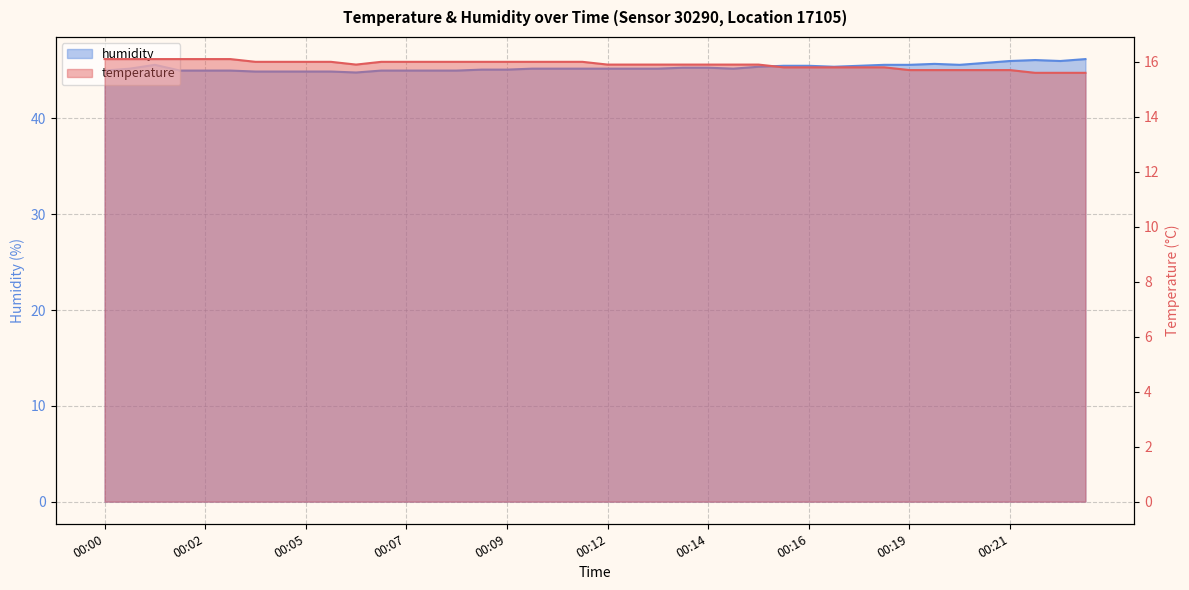

Does the chart display data point markers on the line(s)?

No